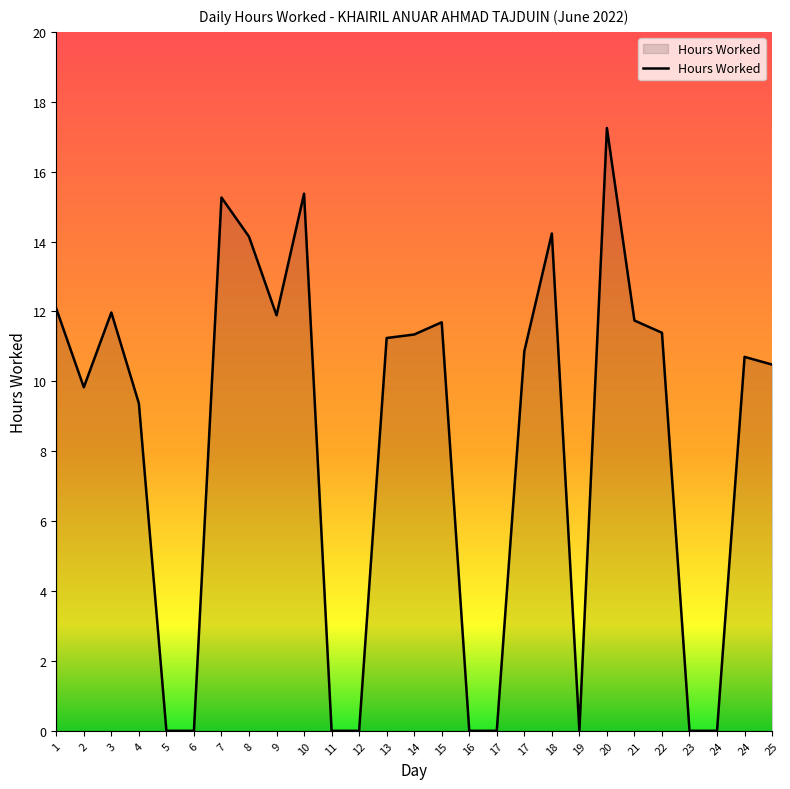

What is the sum of all values?

220.8